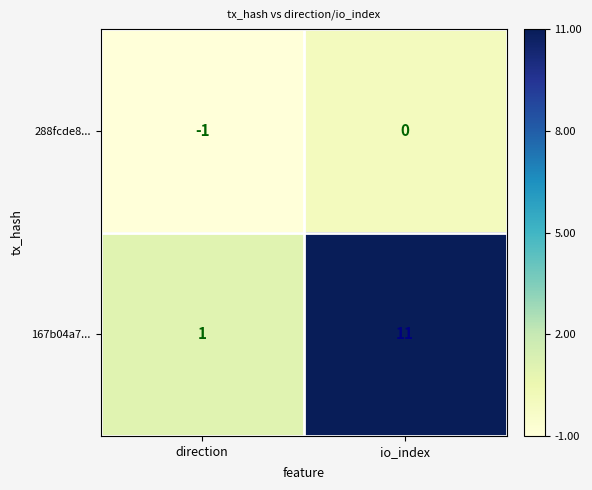

Reading left to right, transcribe all the data shown in this chart.

288fcde8...: direction=-1	io_index=0
167b04a7...: direction=1	io_index=11